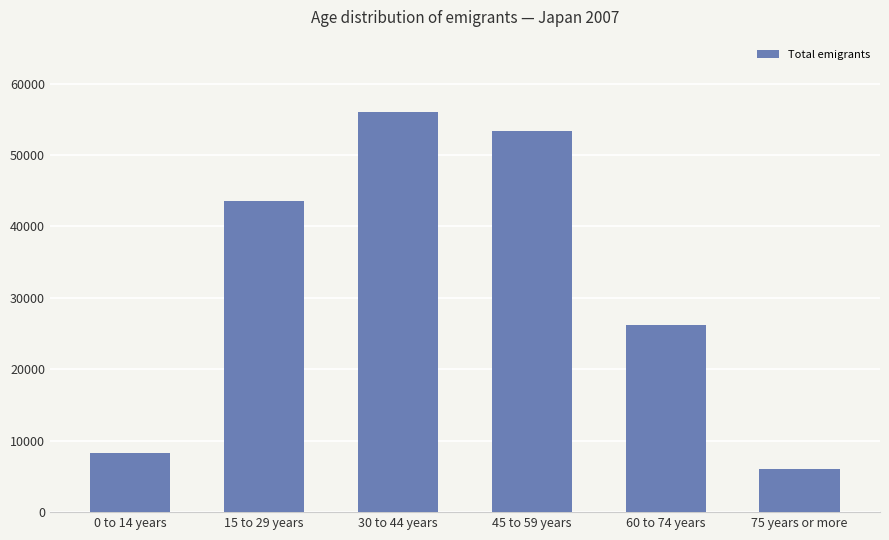

Are the bars horizontal?

No